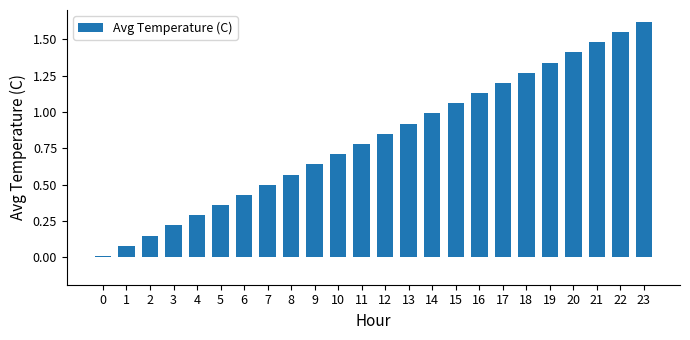

Are the bars grouped side by side (vs. stacked)?

No